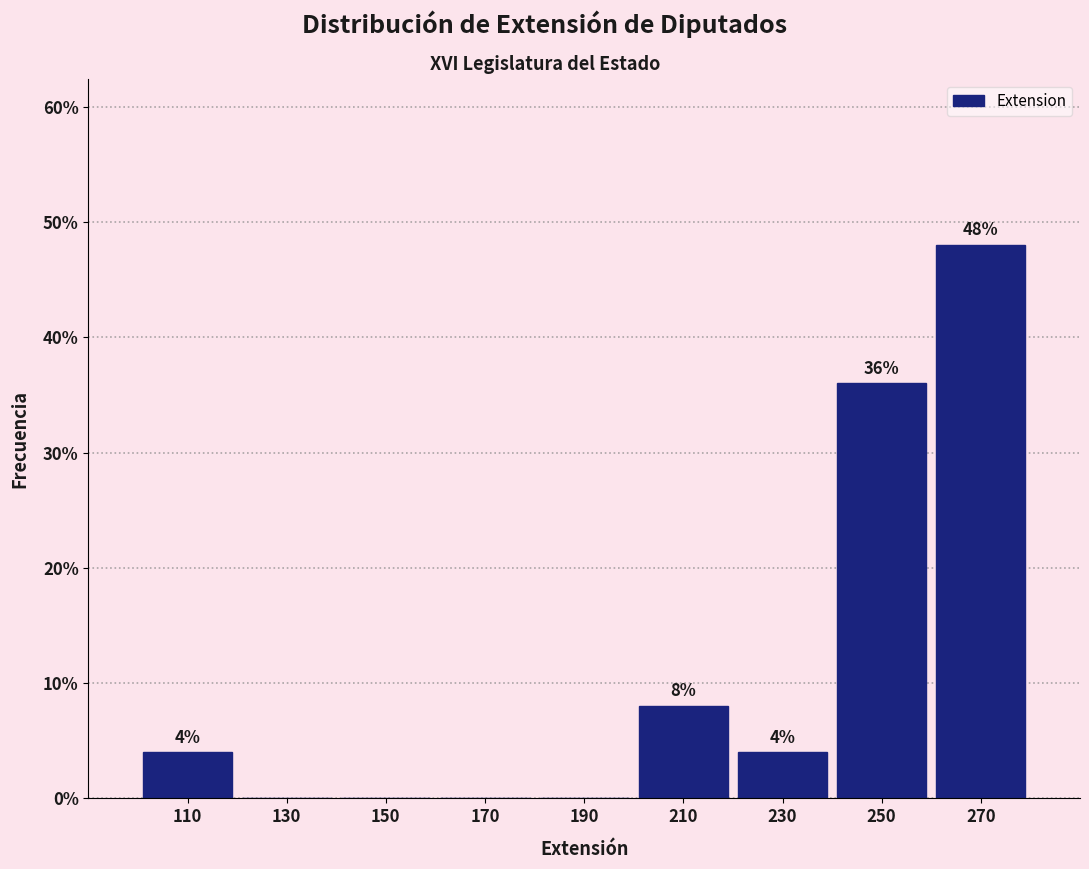

Over which range of the x-axis is the bar tallest?

260 to 280